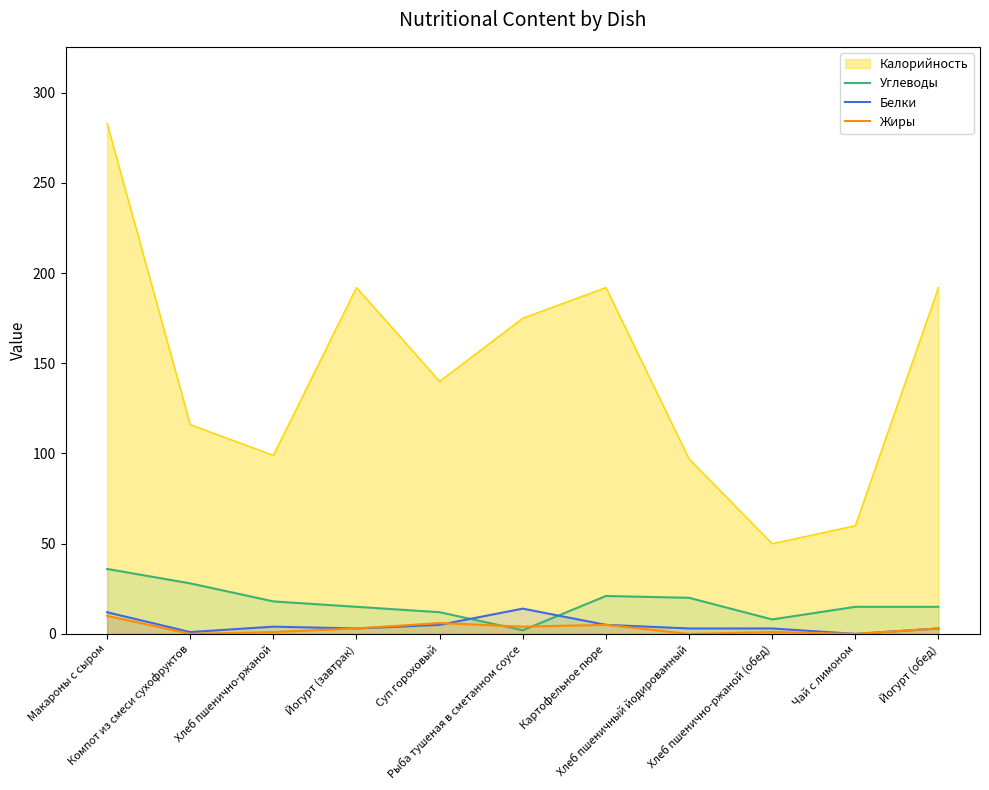

Which series has the widest spread of values?

Калорийность